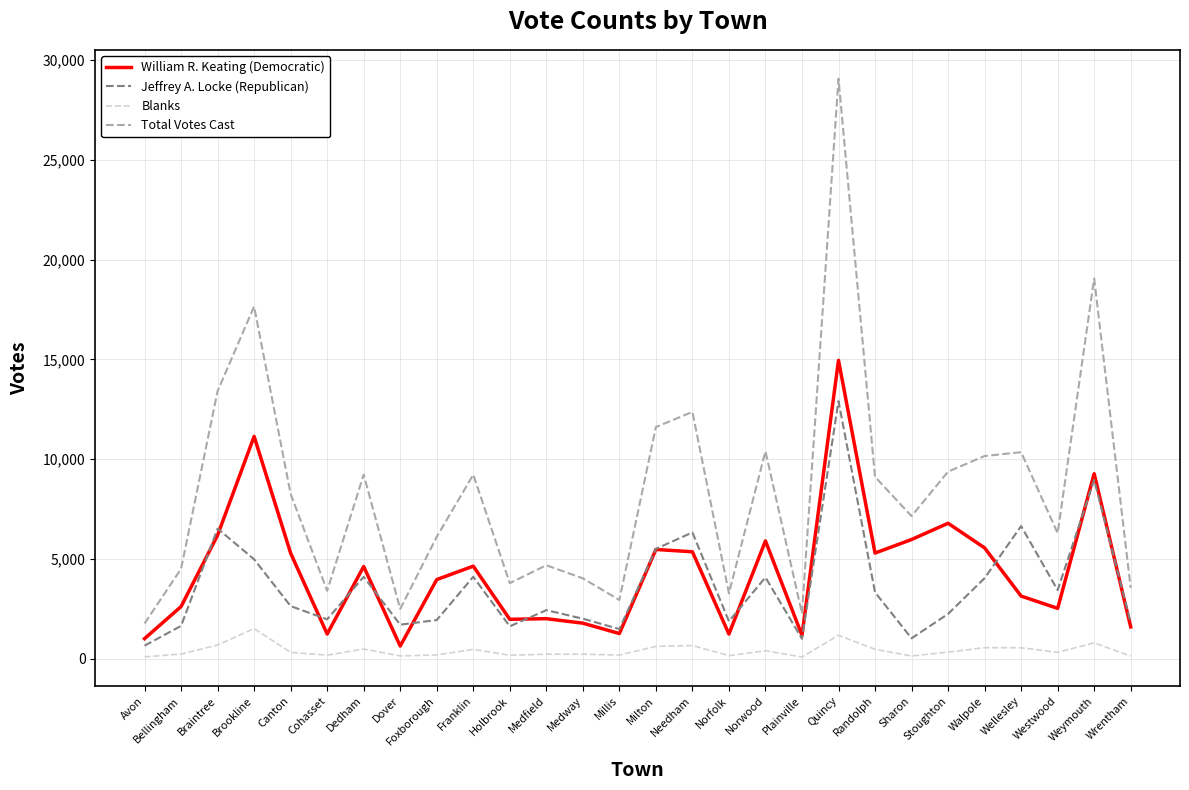

The William R. Keating (Democratic) series shows 2758 at Brookline. True or false?

False